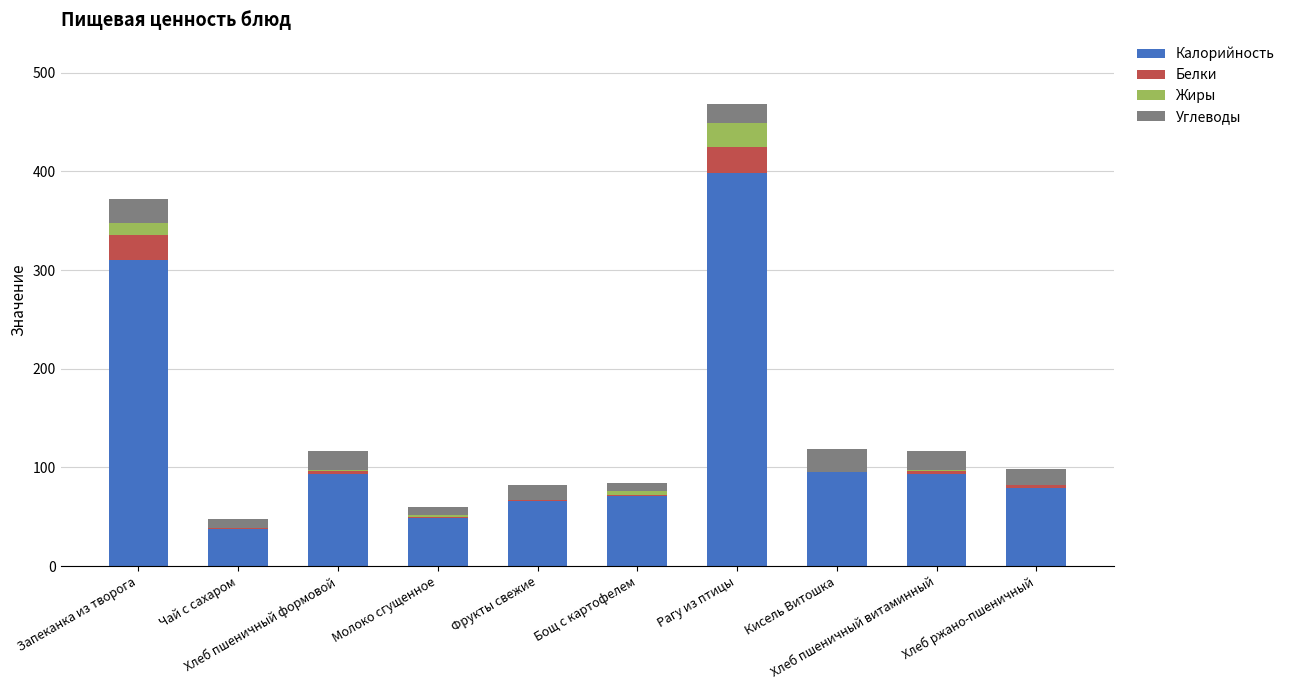

What is the highest value of the Калорийность series?

398.7